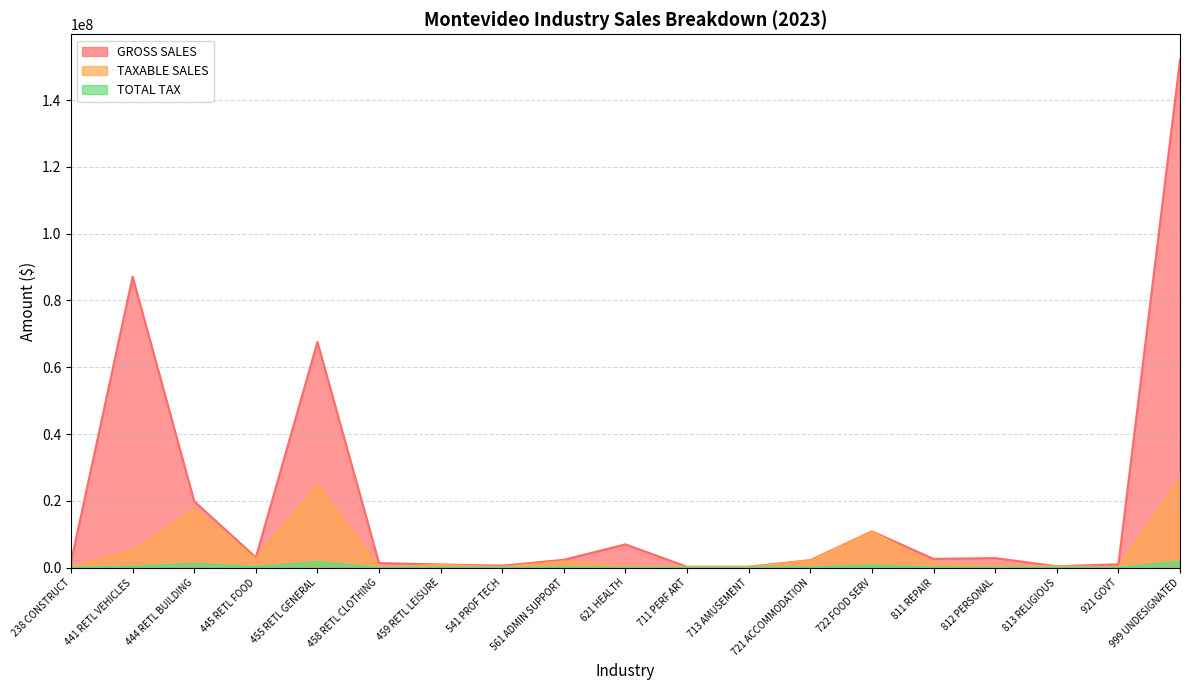

What is the difference between the TAXABLE SALES values at 444 RETL BUILDING and 445 RETL FOOD?

14831172